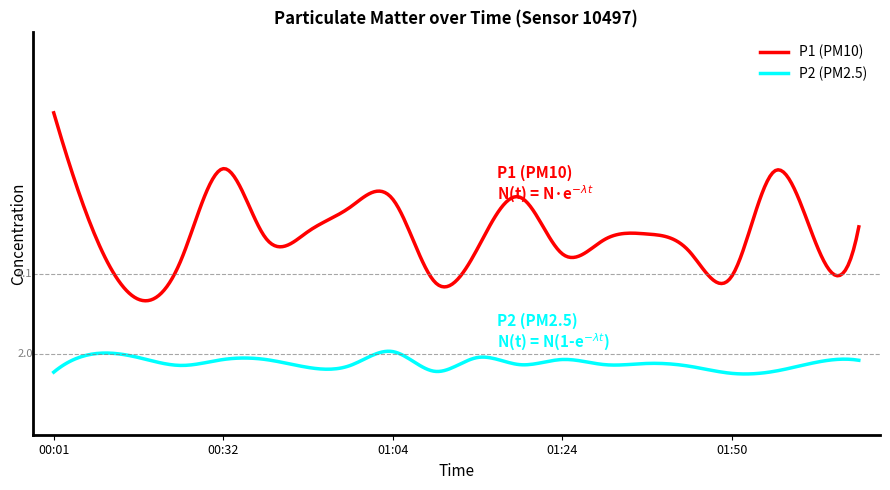

What are all the series names shown in the legend?

P1 (PM10), P2 (PM2.5)